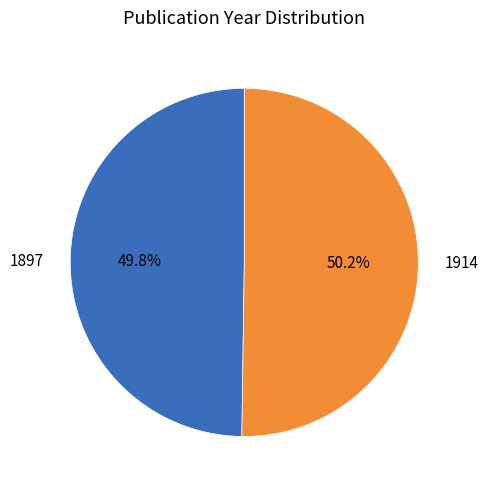

Approximately how many times larger is the value at 1897 compared to 1914?

1.0